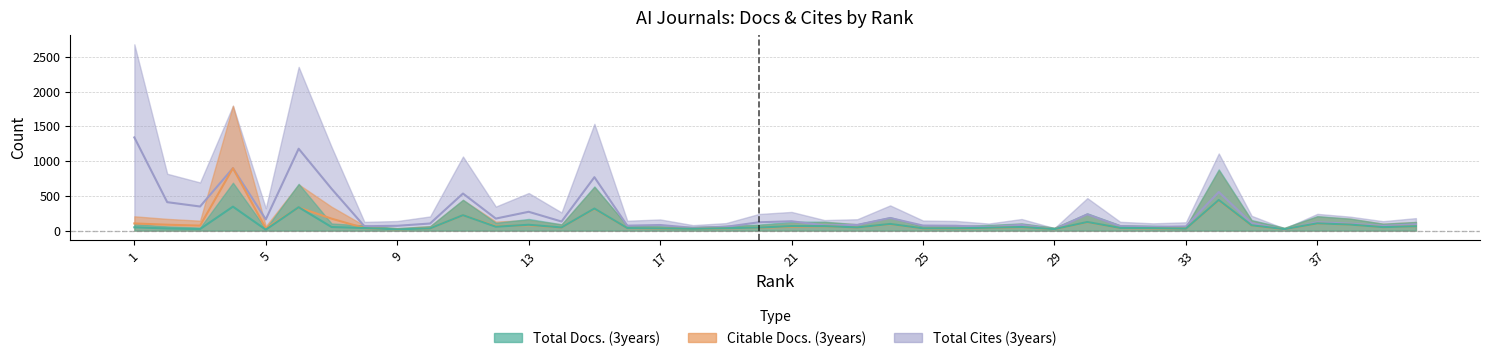

The Total Cites (3years) series shows 89.5 at 40. True or false?

True